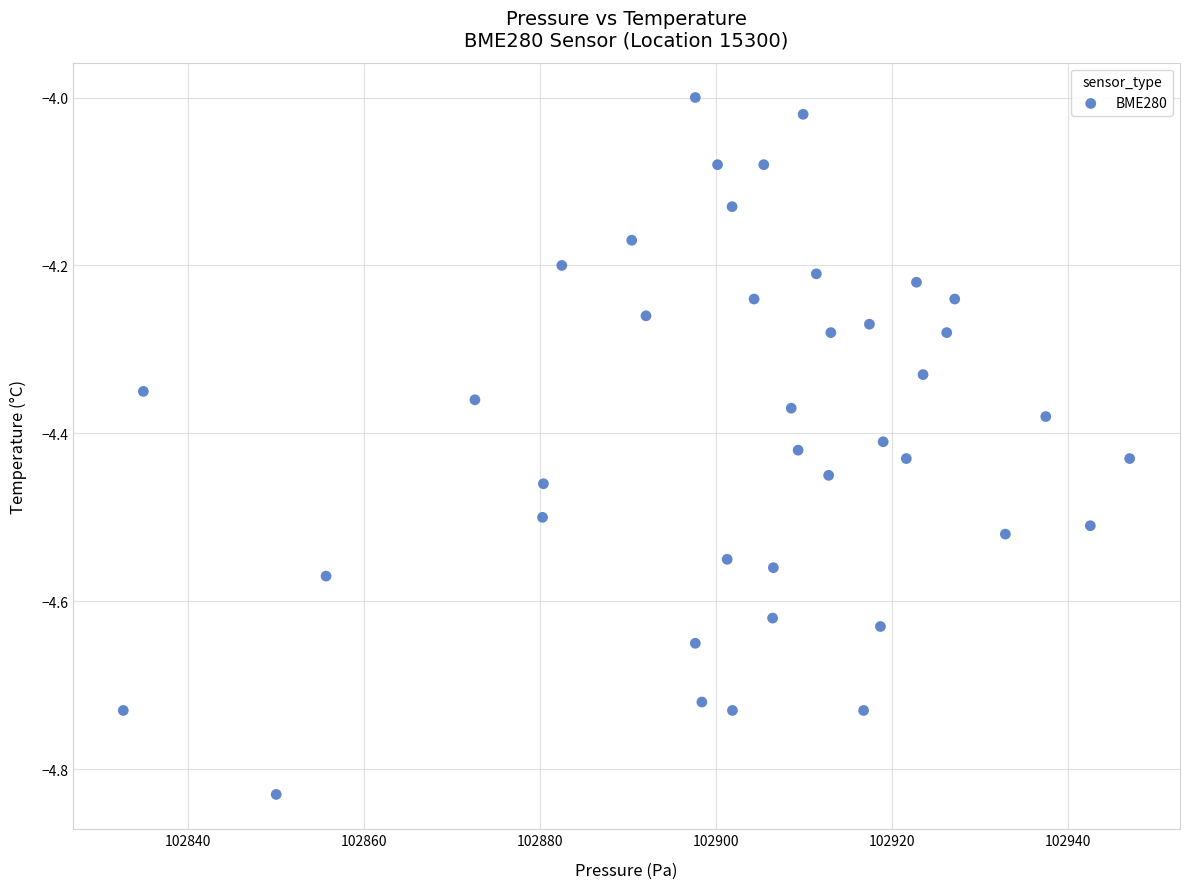

What is the range of Y values (max minus min)?

0.8